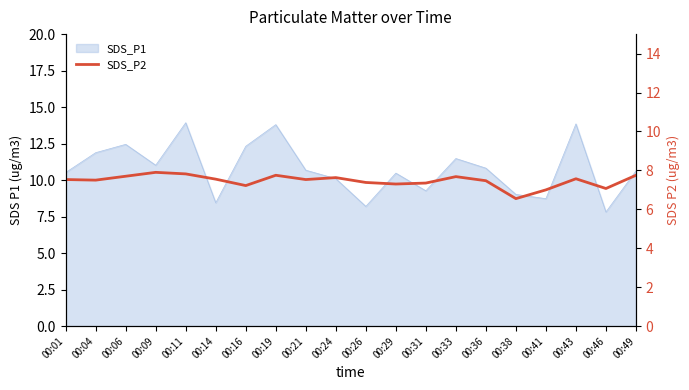

True or false: the data has more than 2 interior local peaks.

True